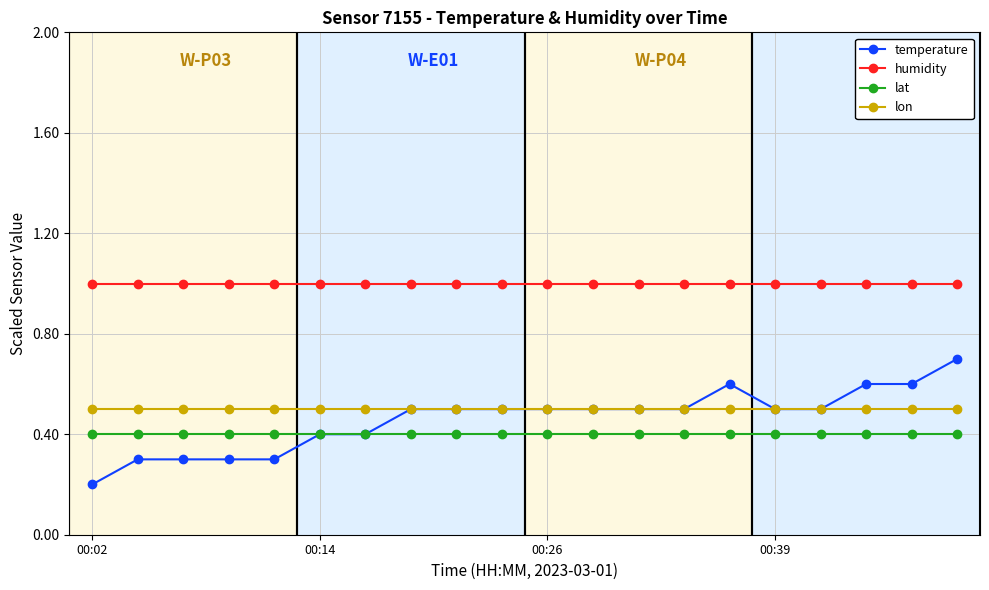

What is the value of the temperature point at the 11th from the left?

0.5